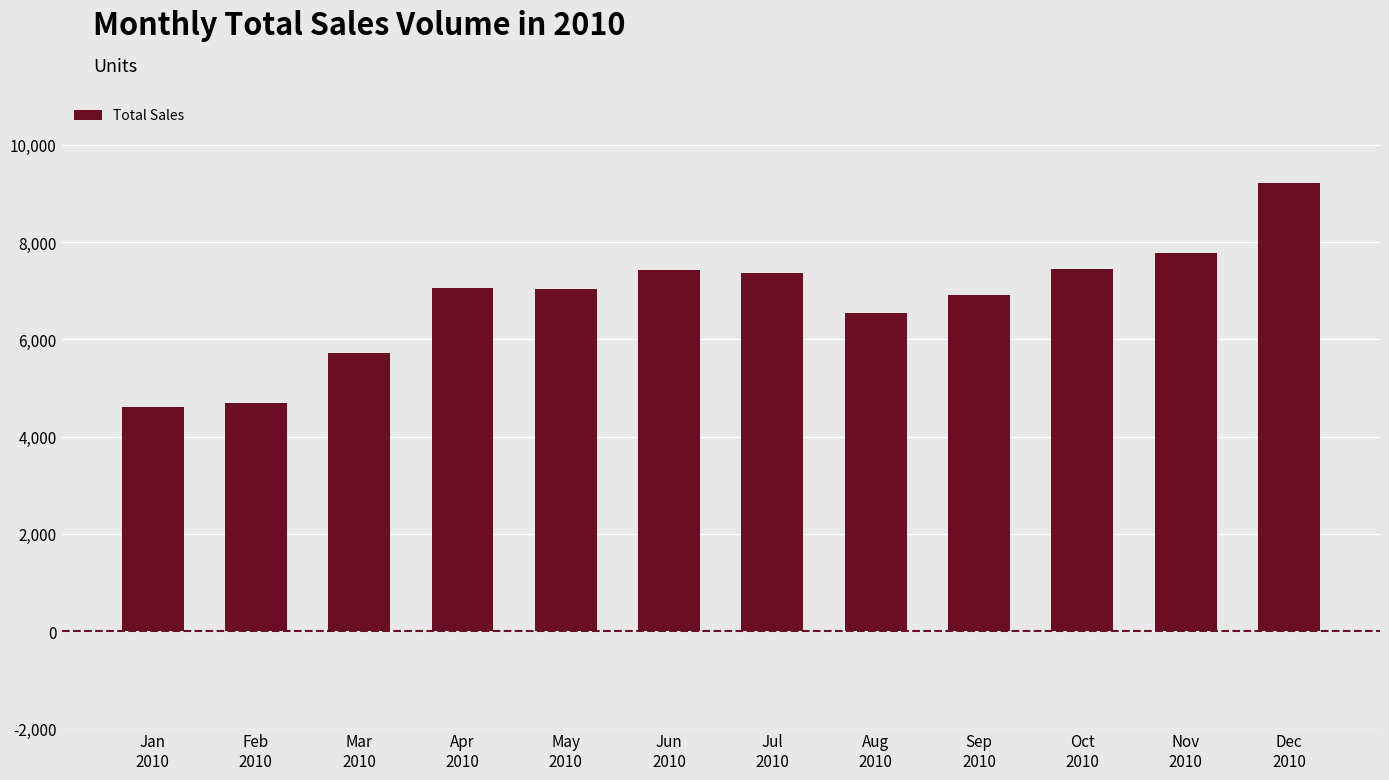

What is the value of the 9th bar from the left?

6915